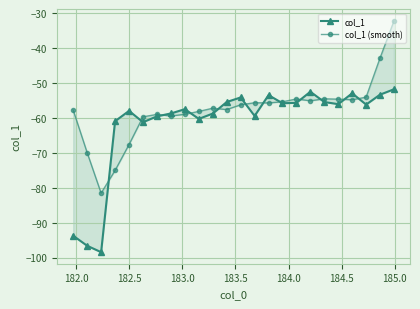

How many values in the col_1 (smooth) series are below -56?

13